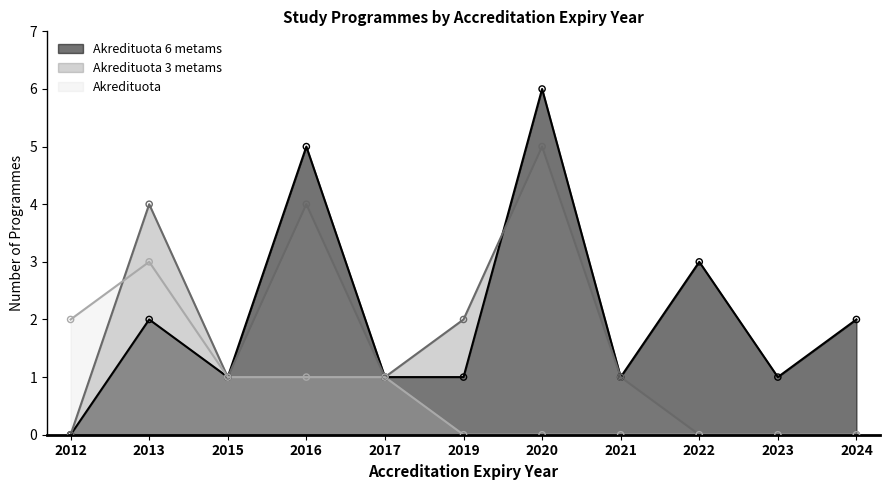

Which series has the largest total across all categories?

Akredituota 6 metams